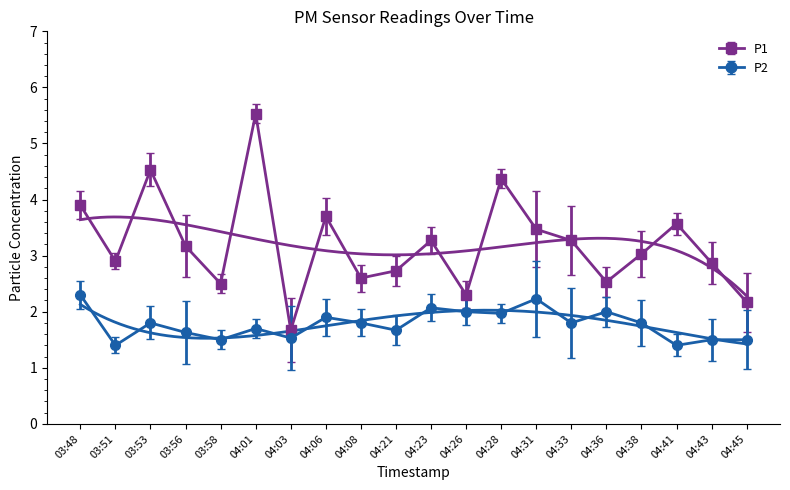

True or false: P1 and P2 intersect in this chart.

False